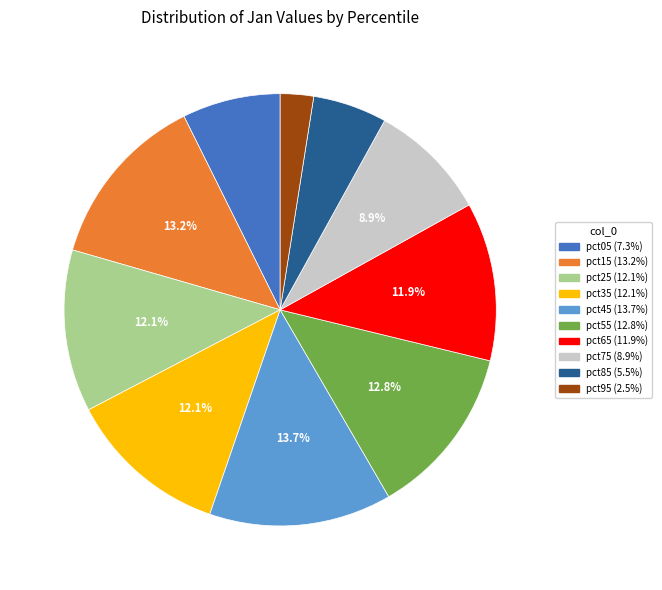

What percentage is the pct15 slice, to the nearest percent?

13%